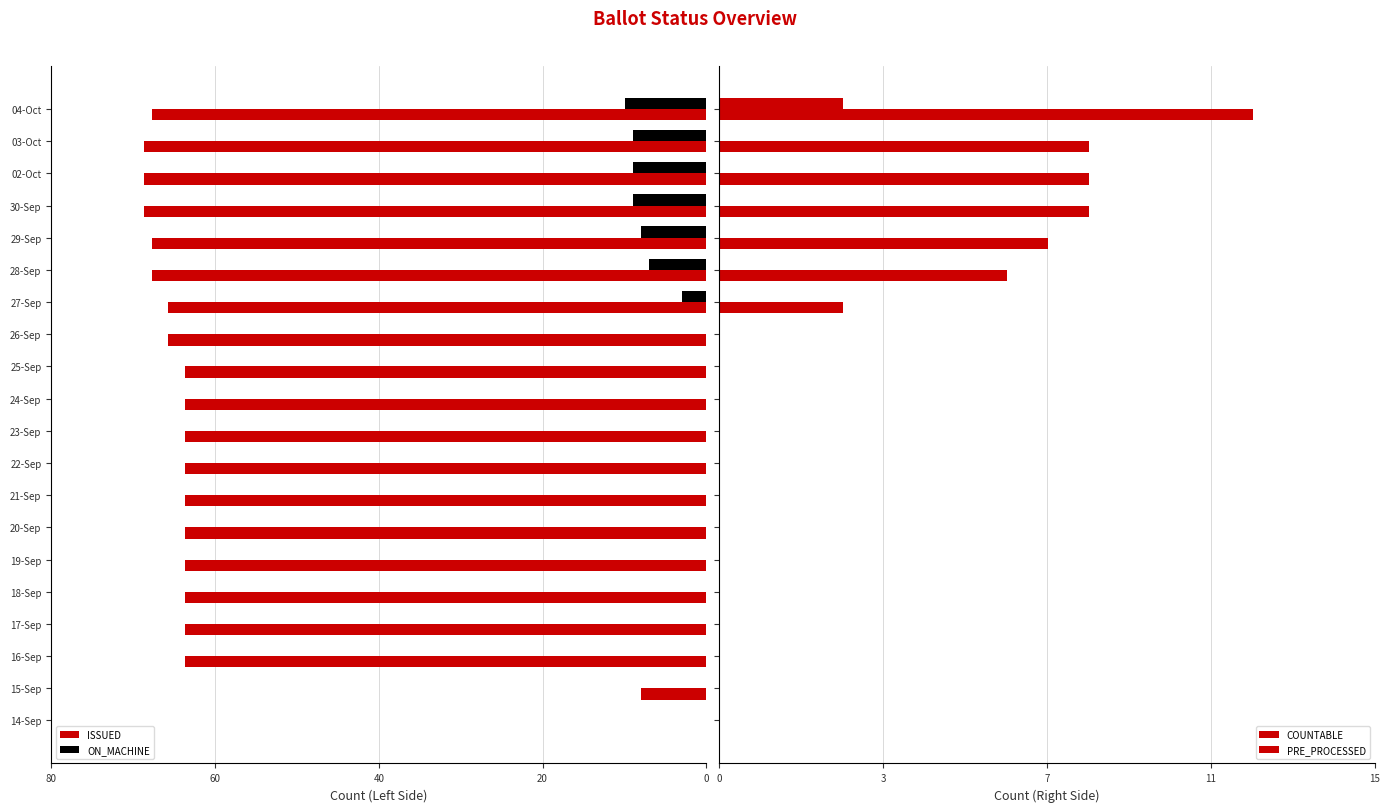

Reading left to right, transcribe all the data shown in this chart.

ISSUED: 0	-8	-64	-64	-64	-64	-64	-64	-64	-64	-64	-64	-66	-66	-68	-68	-69	-69	-69	-68
ON_MACHINE: 0	0	0	0	0	0	0	0	0	0	0	0	0	-3	-7	-8	-9	-9	-9	-10
COUNTABLE: 0	0	0	0	0	0	0	0	0	0	0	0	0	3	7	8	9	9	9	13
PRE_PROCESSED: 0	0	0	0	0	0	0	0	0	0	0	0	0	0	0	0	0	0	0	3